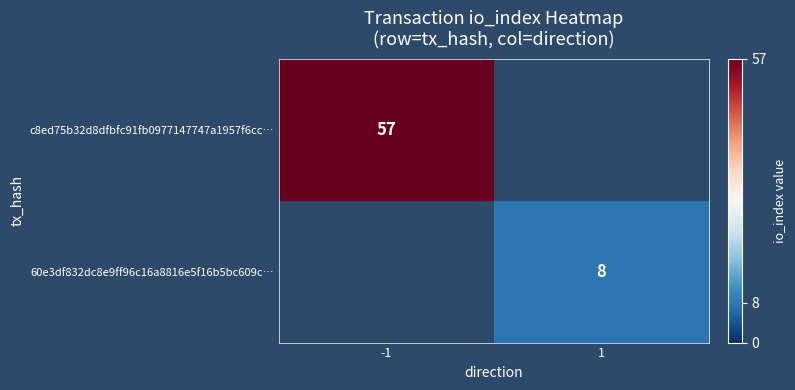

The value of c8ed75b32d8dfbfc91fb0977147747a1957f6cc… at -1 is 21. True or false?

False